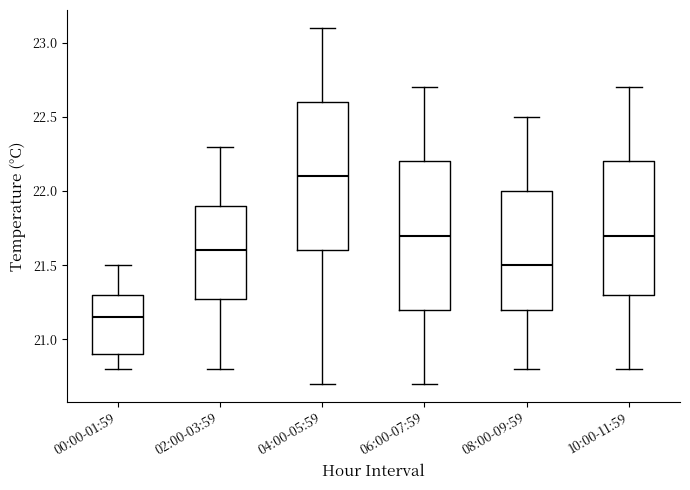

Where does the upper whisker of the box for 04:00-05:59 end on the y-axis? The values are not printed on the chart, so give them approximately, as read against the axis.

23.10